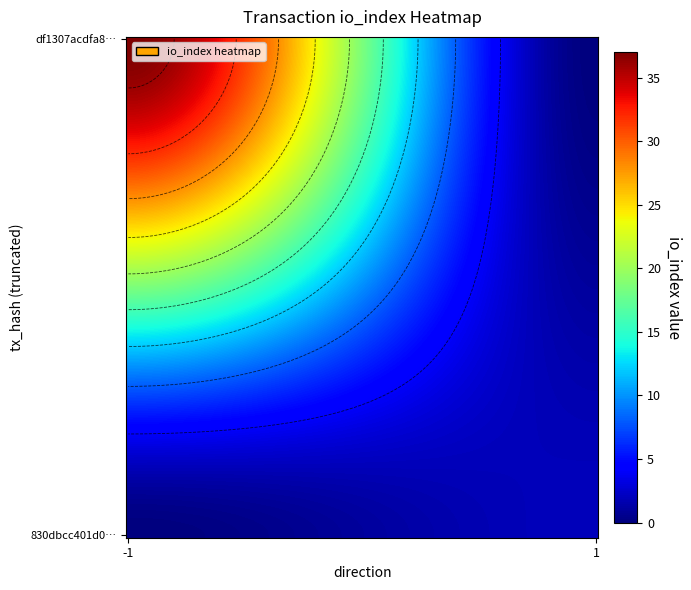

Reading right to left, transcribe all the data shown in this chart.

df1307acdfa8c322e06586305eadcdc163469b1: io_index=37	direction=-1
830dbcc401d05192f7cb80361b5ca45635fb1ec: io_index=2	direction=1